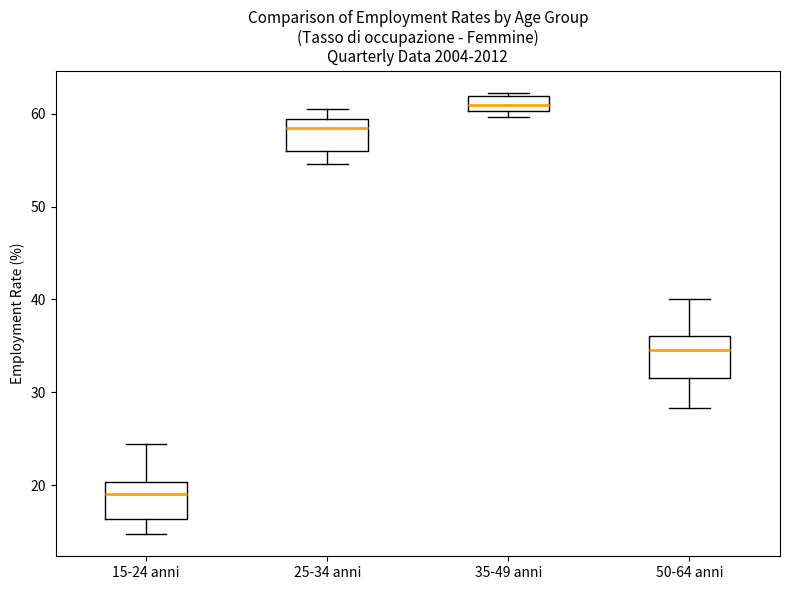

Where is the upper edge of the box for 25-34 anni on the y-axis? The values are not printed on the chart, so give them approximately, as read against the axis.

59